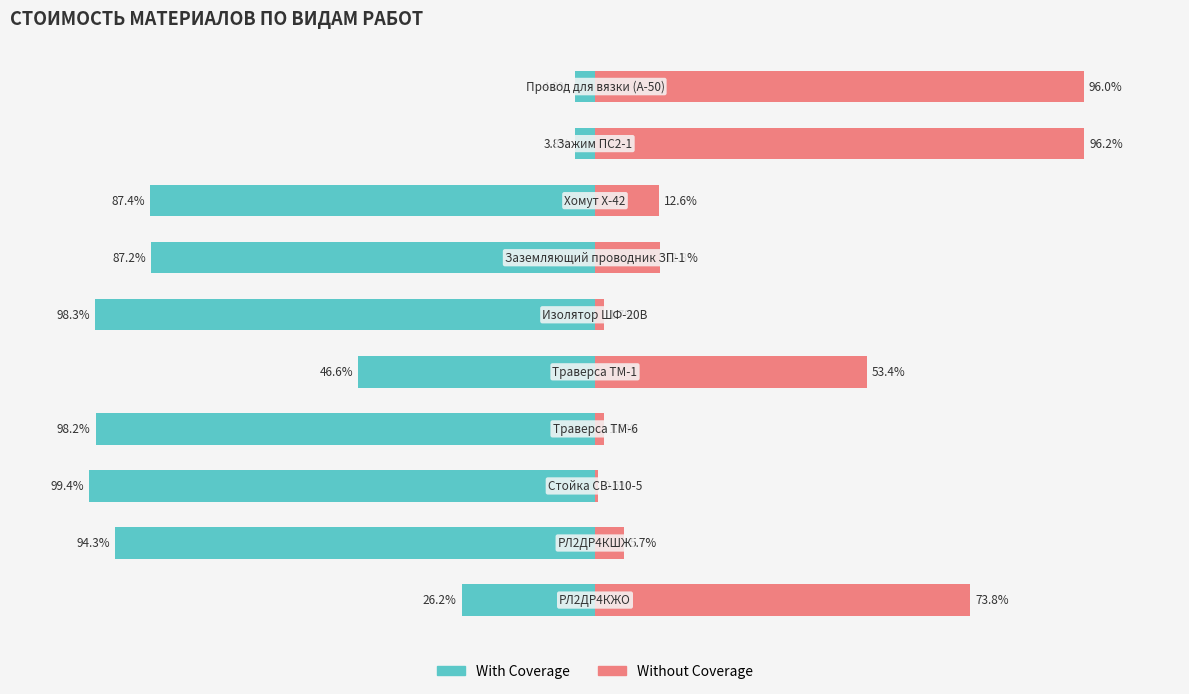

Reading right to left, transcribe all the data shown in this chart.

With Coverage: -4.0	-3.8	-87.4	-87.2	-98.3	-46.6	-98.2	-99.4	-94.3	-26.2
Without Coverage: 96.0	96.2	12.6	12.8	1.7	53.4	1.8	0.6	5.7	73.8